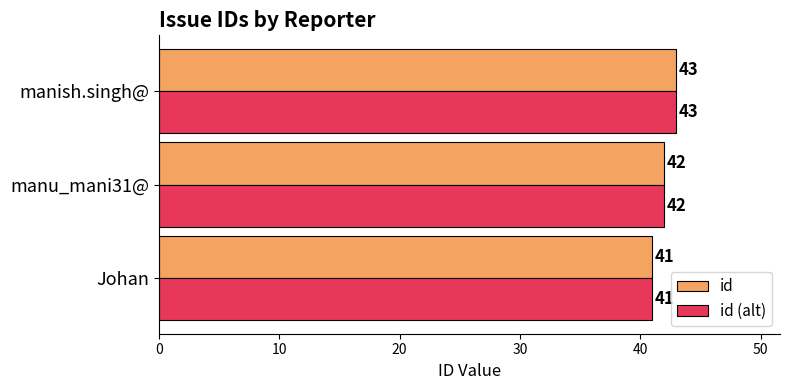

What is the difference between the maximum and minimum values in the id series?

2